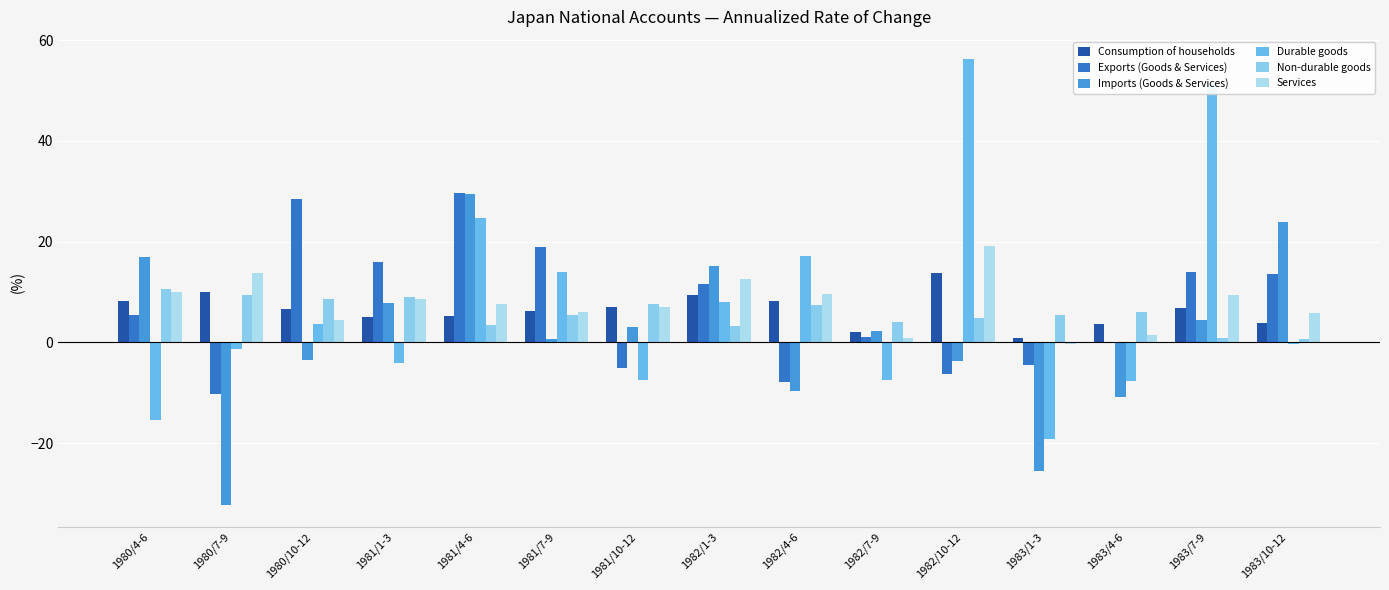

At which label does Services reach its peak?

1982/10-12